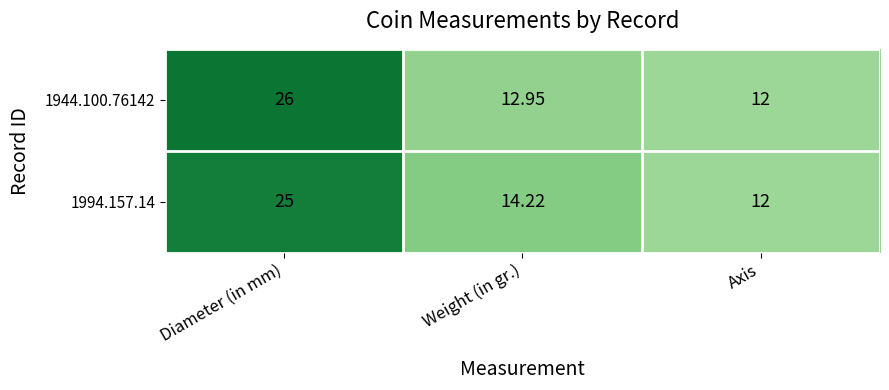

At which label is 1944.100.76142 closest to 19?

Weight (in gr.)